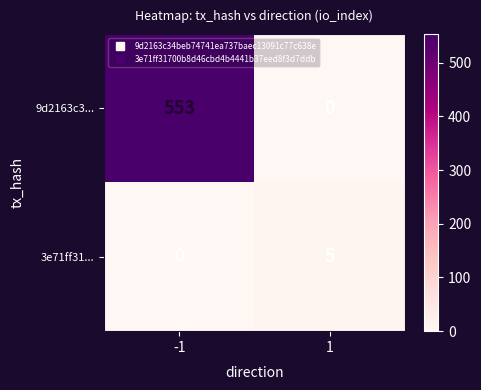

Rank the categories by 9d2163c3... value from highest to lowest.

-1, 1